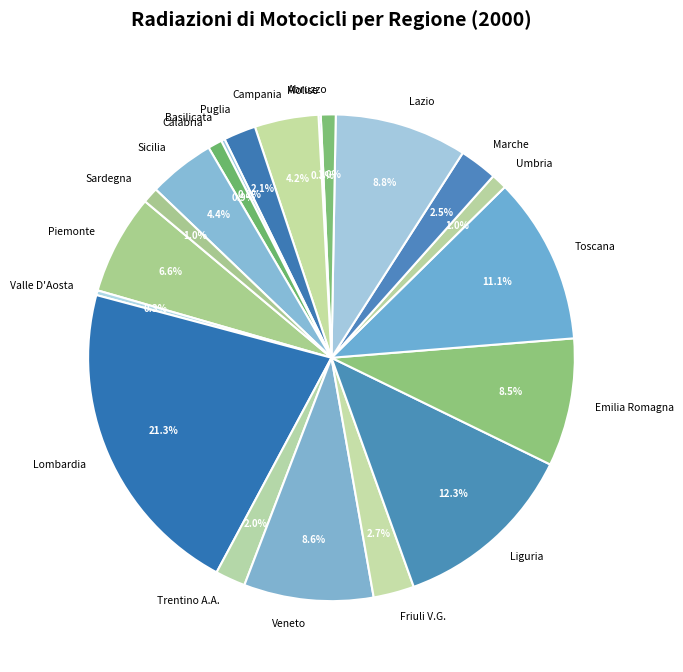

To the nearest percent, what is the difference between the largest and smallest slice percentages?

21%